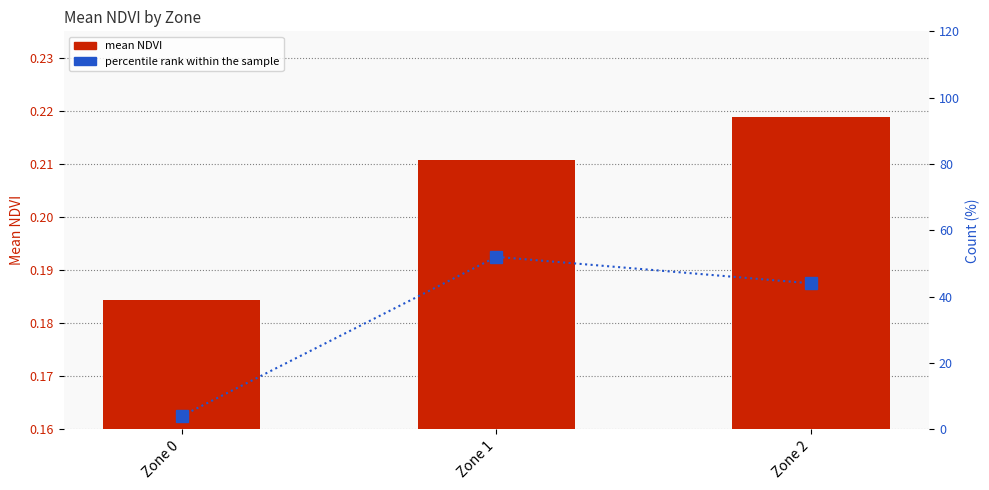

What is the value of the mean NDVI bar at the 2nd from the left?

0.2